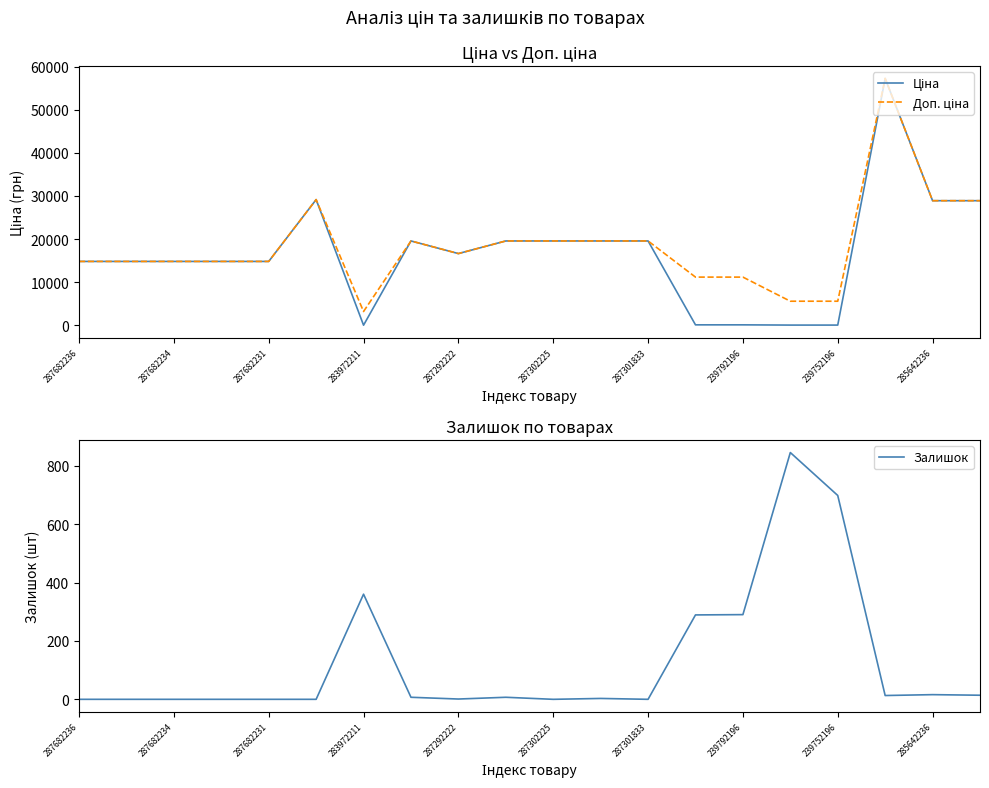

Count the number of data series in this chart.

3